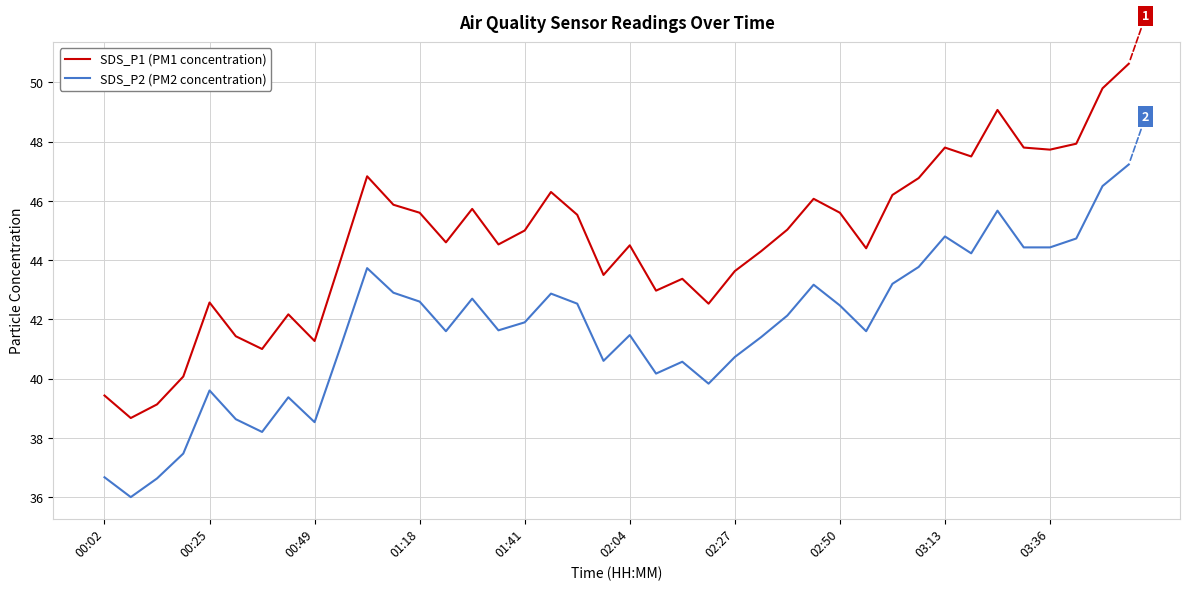

List the series in order of their peak value, lowest first.

SDS_P2 (PM2 concentration), SDS_P1 (PM1 concentration)